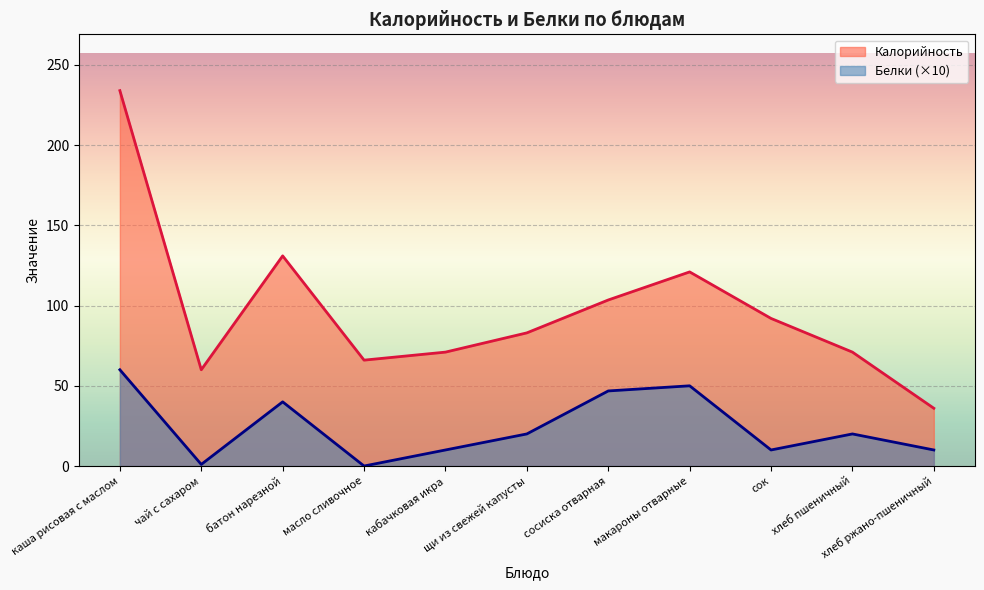

Reading left to right, extract all data points from this chart.

Калорийность: каша рисовая с маслом=234.0	чай с сахаром=60.0	батон нарезной=131.0	масло сливочное=66.0	кабачковая икра=71.0	щи из свежей капусты=83.0	сосиска отварная=103.5	макароны отварные=121.0	сок=92.0	хлеб пшеничный=71.0	хлеб ржано-пшеничный=36.0
Белки: каша рисовая с маслом=60.0	чай с сахаром=1.0	батон нарезной=40.0	масло сливочное=0.0	кабачковая икра=10.0	щи из свежей капусты=20.0	сосиска отварная=46.8	макароны отварные=50.0	сок=10.0	хлеб пшеничный=20.0	хлеб ржано-пшеничный=10.0